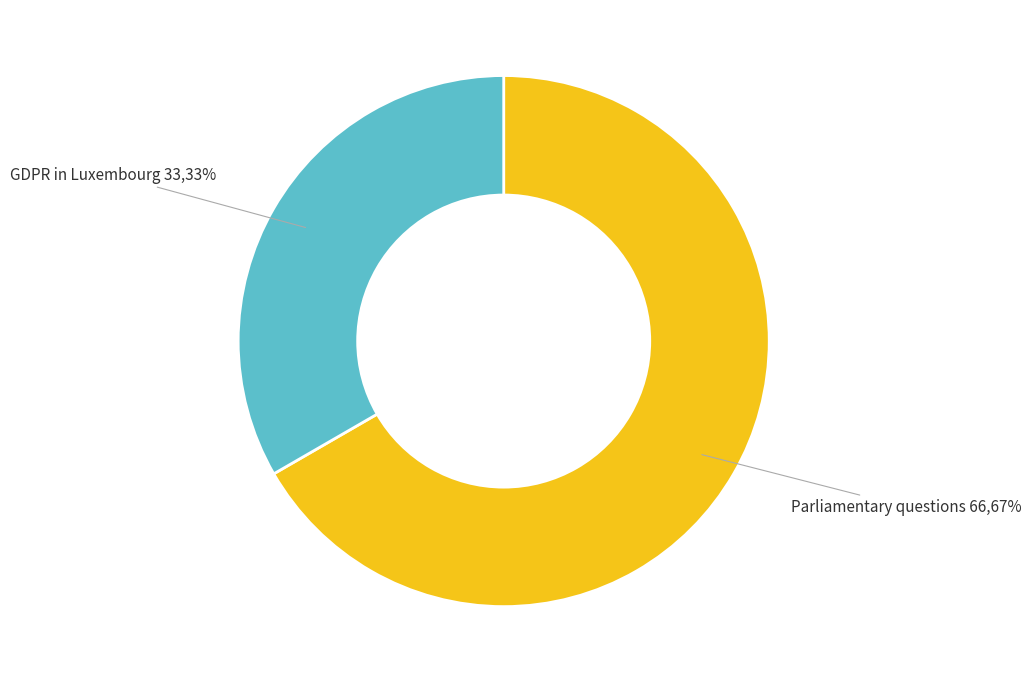

How many segments does this pie chart have?

2